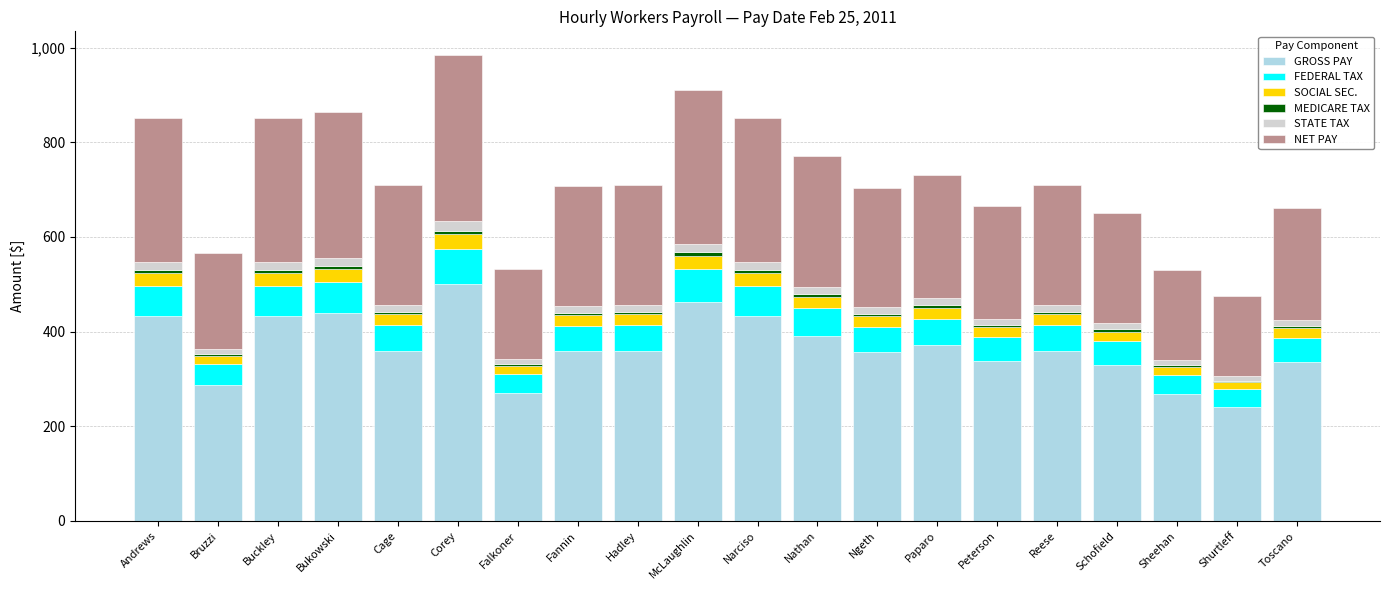

At which label does GROSS PAY reach its peak?

Corey